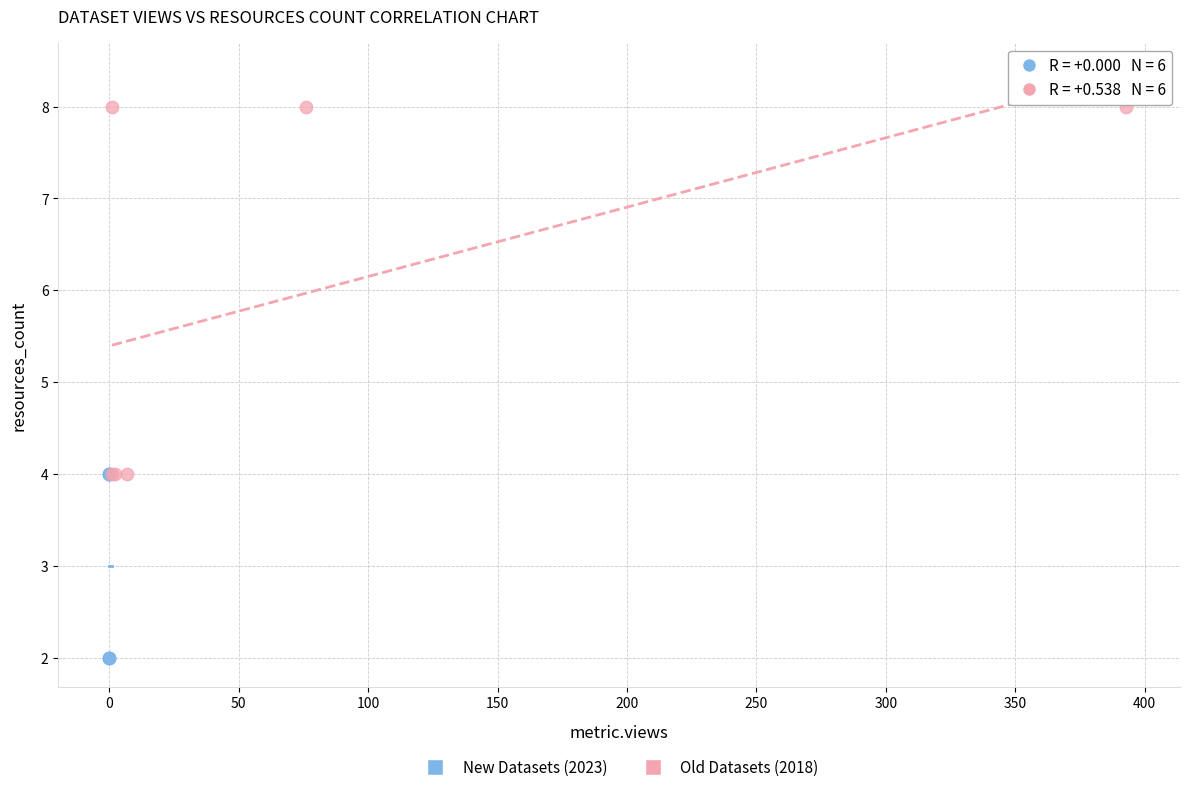

Which series contains the lowest Y value?

New Datasets (2023)